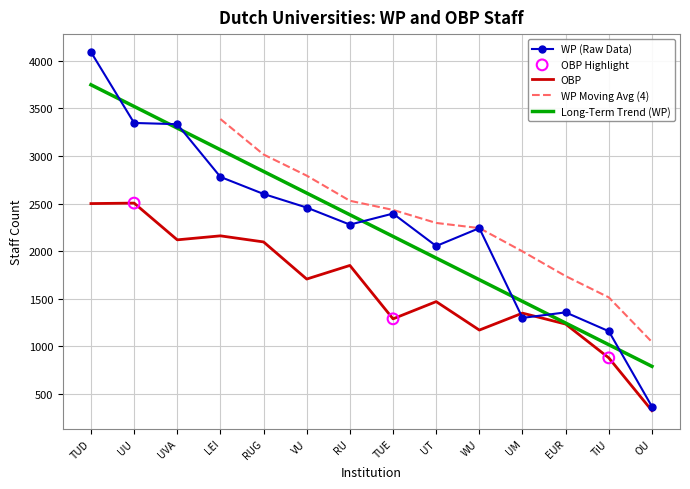

Which series has the largest total across all categories?

WP